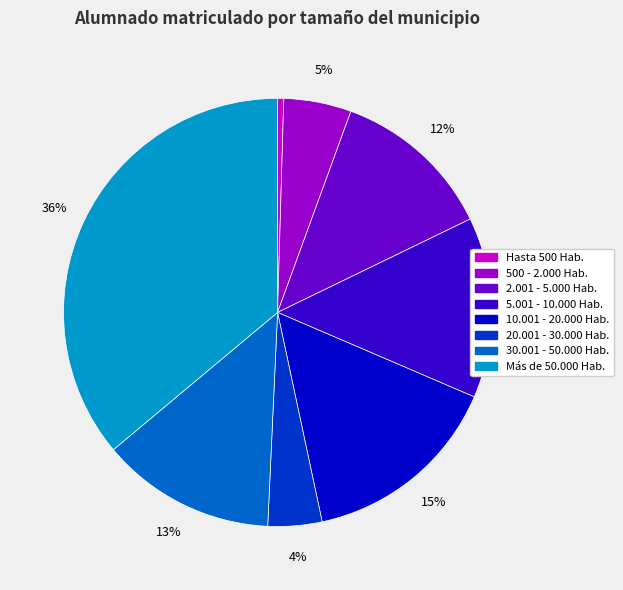

The 30.001 - 50.000 Hab. slice represents 13% of the pie. True or false?

True